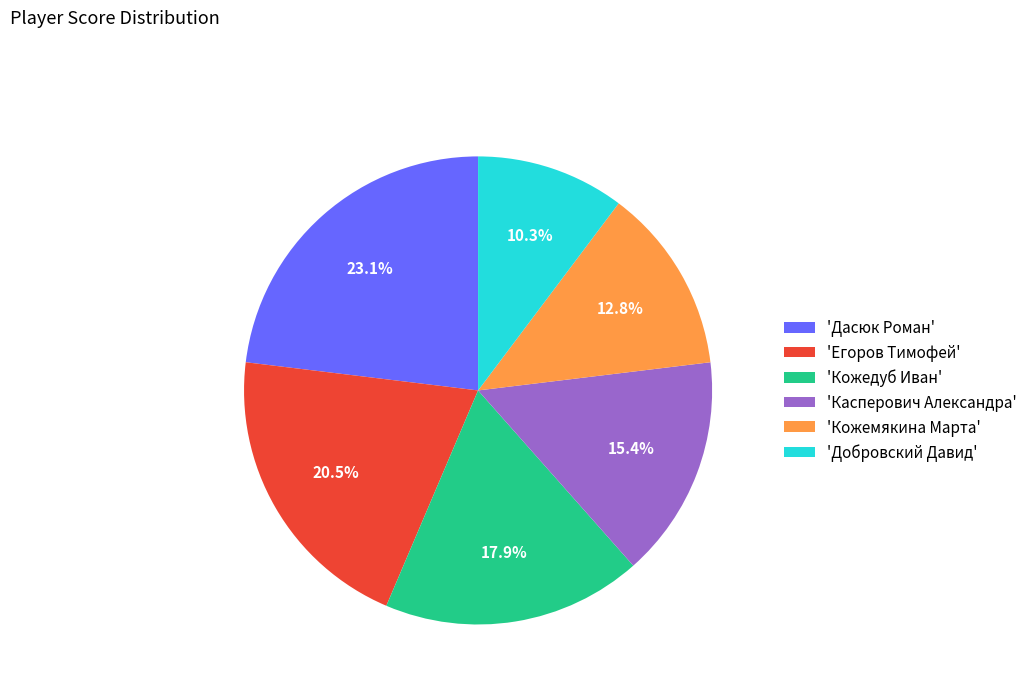

Do 'Кожемякина Марта' and 'Добровский Давид' together represent more than half of the pie?

No